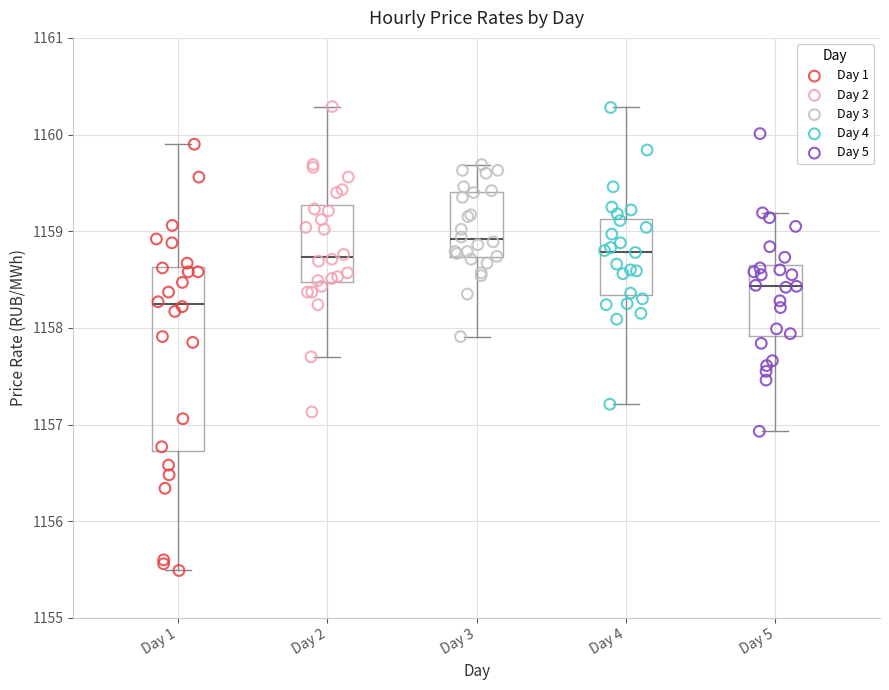

What are all the series names shown in the legend?

Day 1, Day 2, Day 3, Day 4, Day 5